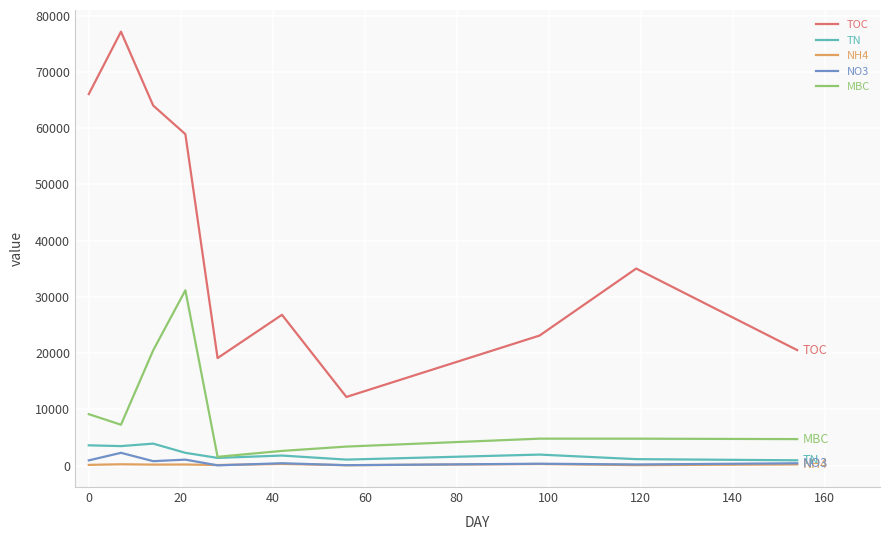

True or false: TN and TOC intersect in this chart.

False